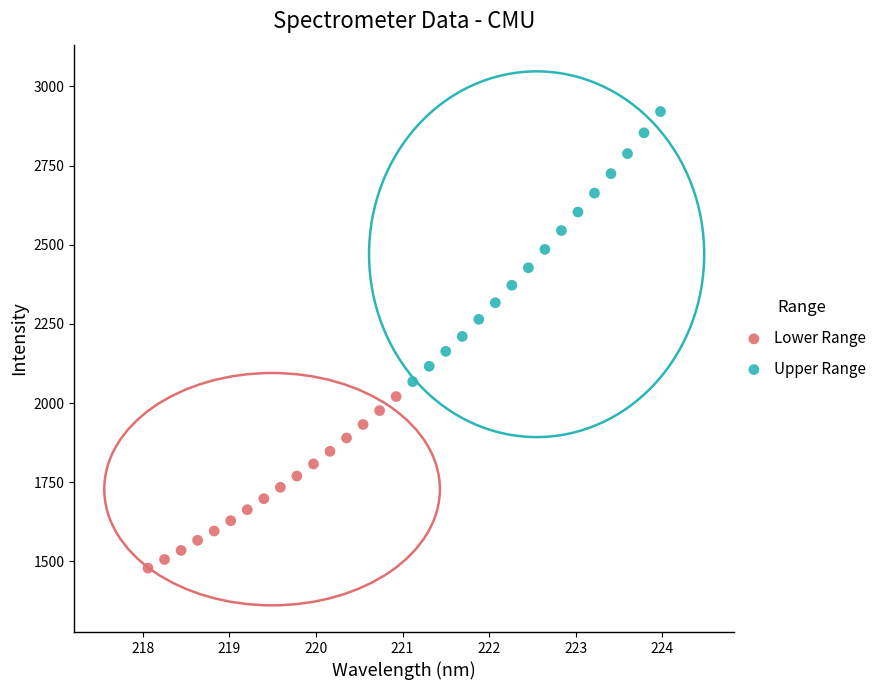

Which series reaches the maximum Y coordinate?

Upper Range